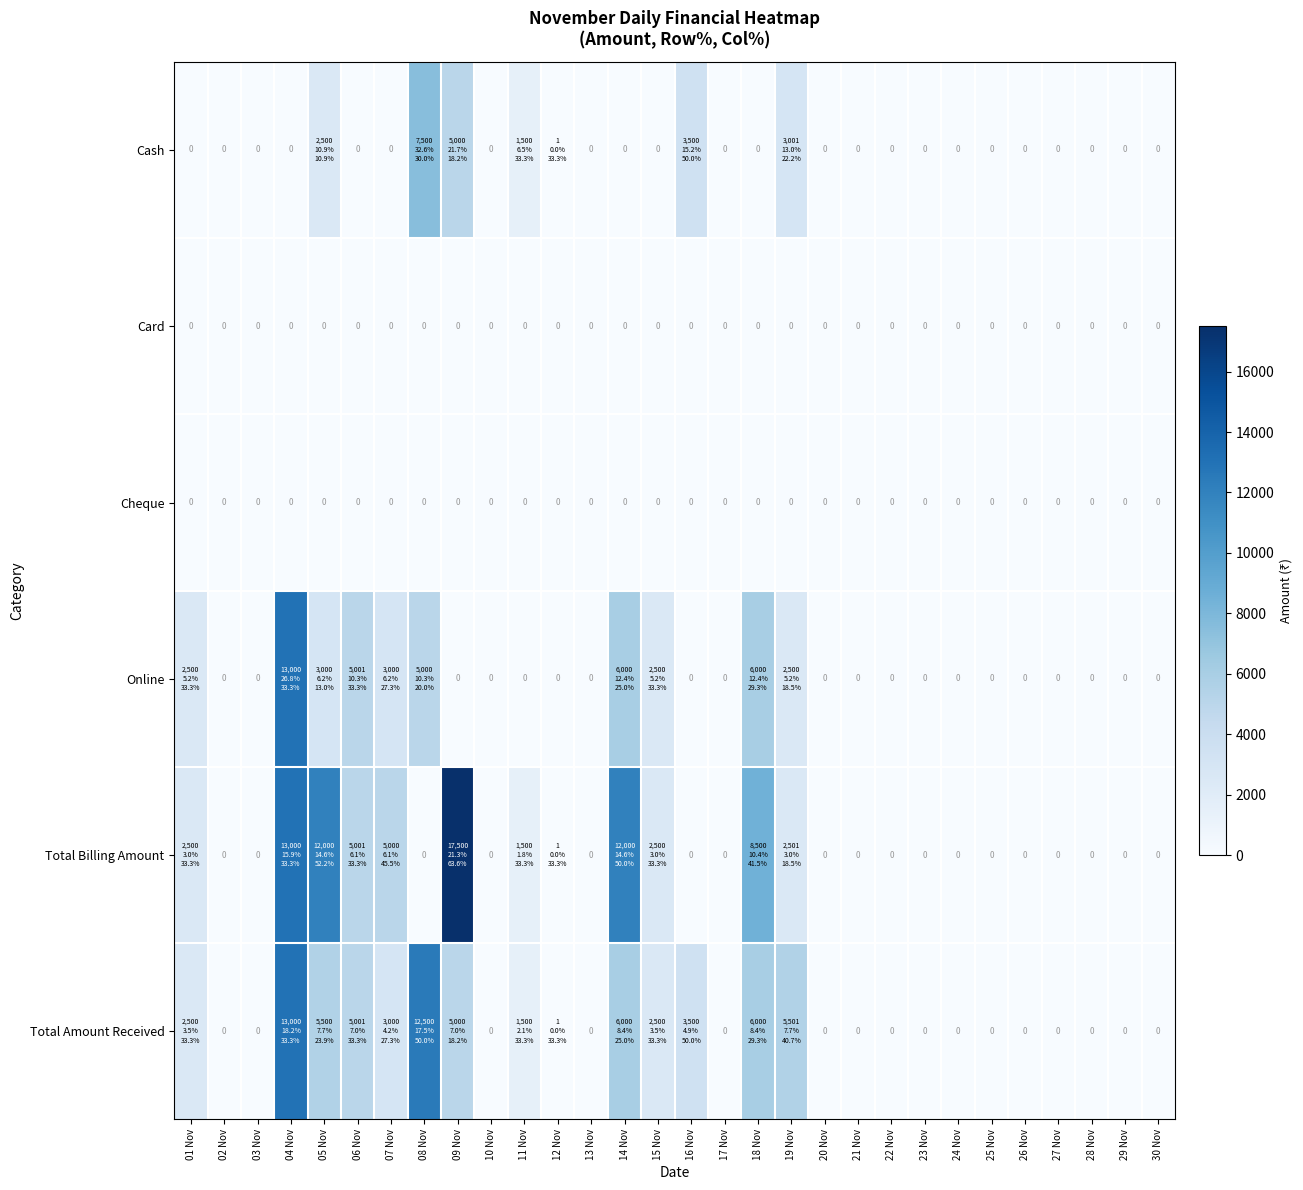

The value of Card at 05 Nov is 0. True or false?

True